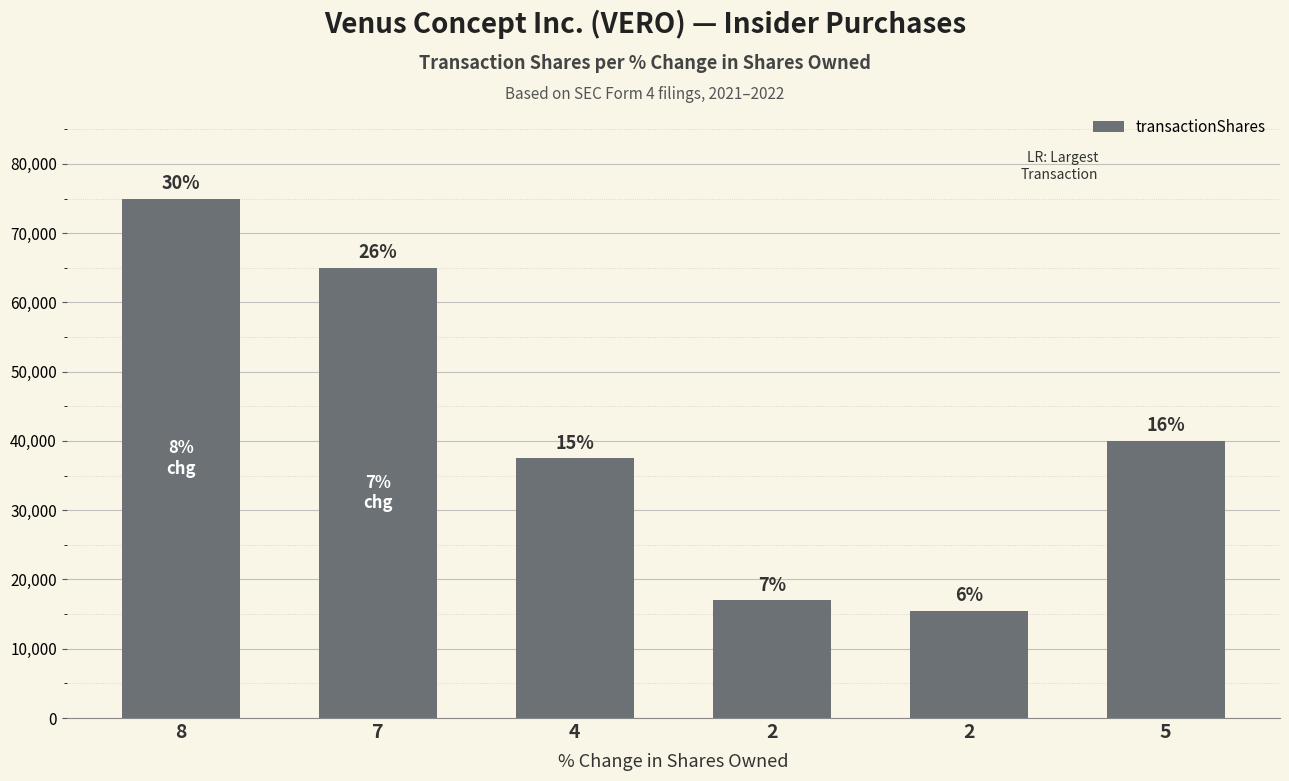

Does the chart contain any negative values?

No